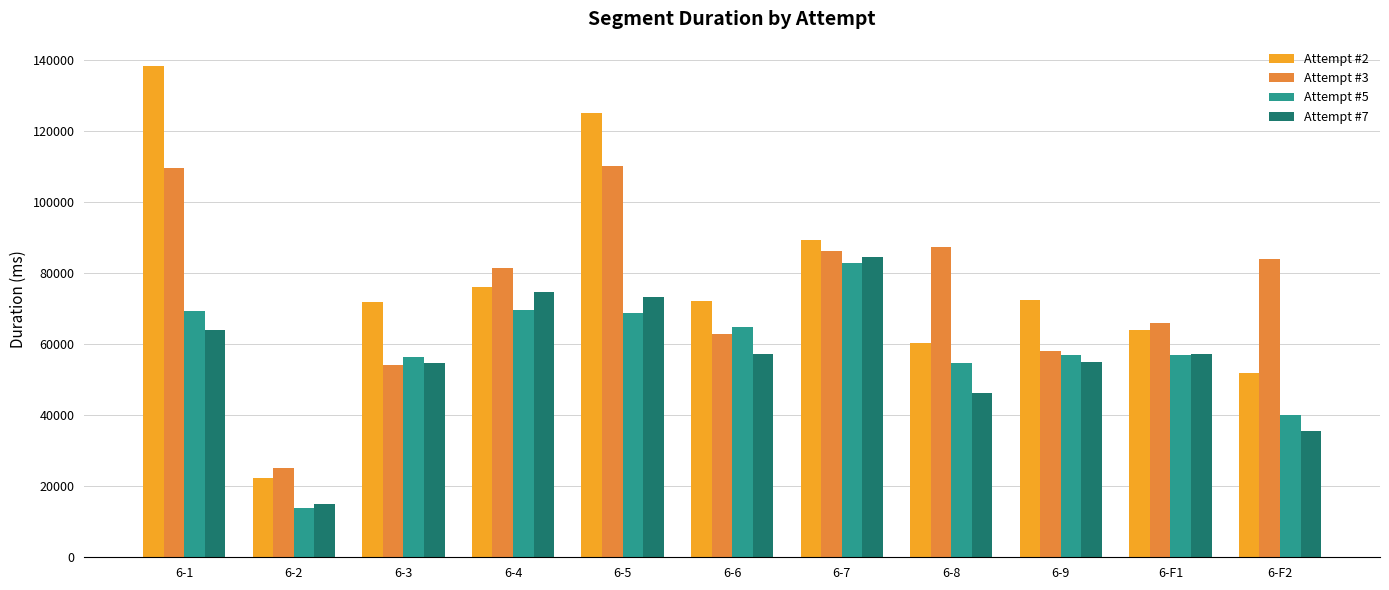

What is the highest value of the Attempt #2 series?

138207